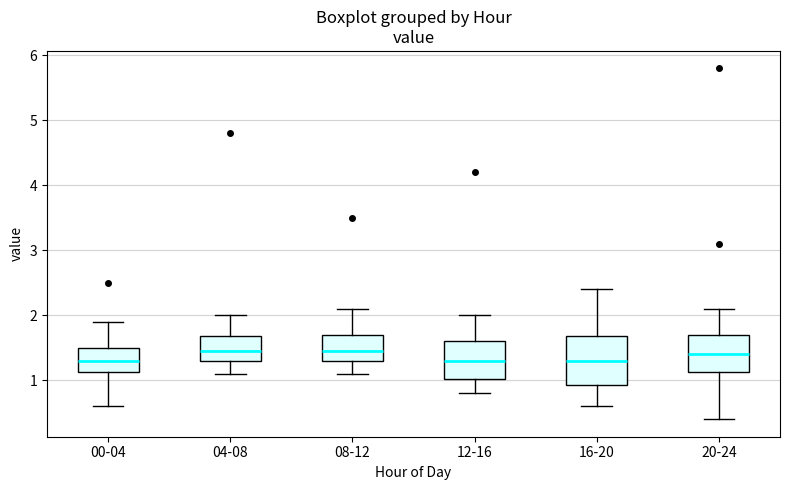

Reading left to right, read every box against the y-axis: the position of its median line, the range the box covers, and the ends of its whiskers. The values are not printed on the chart, so give them approximately, as read against the axis.

00-04: median 1.3, box 1.1 to 1.5, whiskers 0.6 to 1.9
04-08: median 1.5, box 1.3 to 1.7, whiskers 1.1 to 2.0
08-12: median 1.5, box 1.3 to 1.7, whiskers 1.1 to 2.1
12-16: median 1.3, box 1.0 to 1.6, whiskers 0.8 to 2.0
16-20: median 1.3, box 0.9 to 1.7, whiskers 0.6 to 2.4
20-24: median 1.4, box 1.1 to 1.7, whiskers 0.4 to 2.1